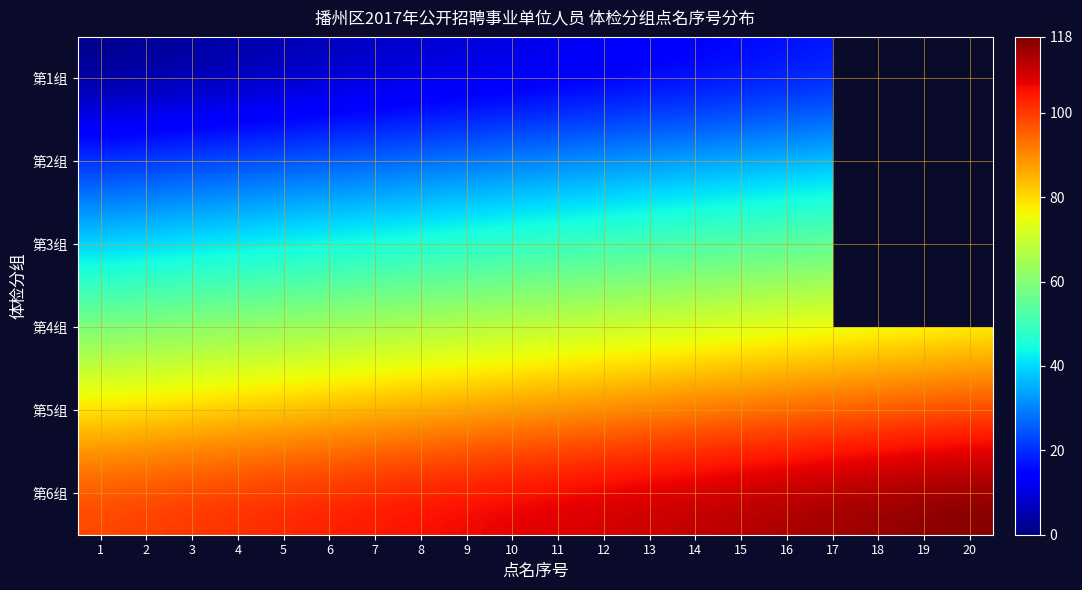

What is the difference between the highest and lowest values at 4?

98.0